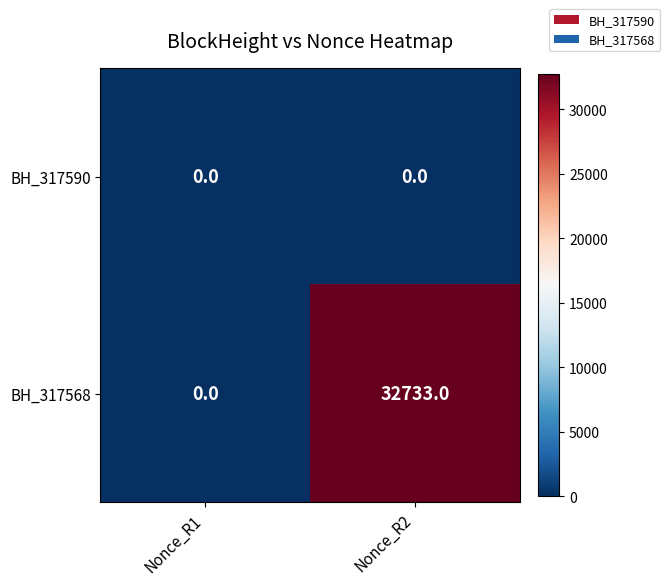

Count the number of categories in the chart.

2